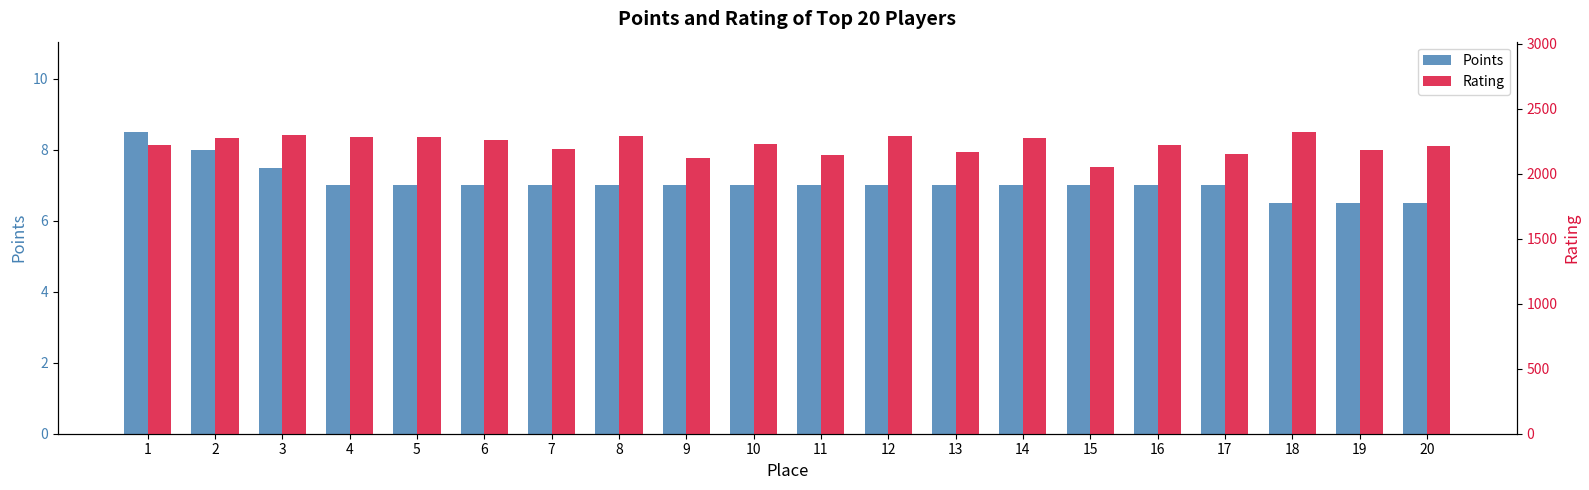

How many bars are there in total?

40